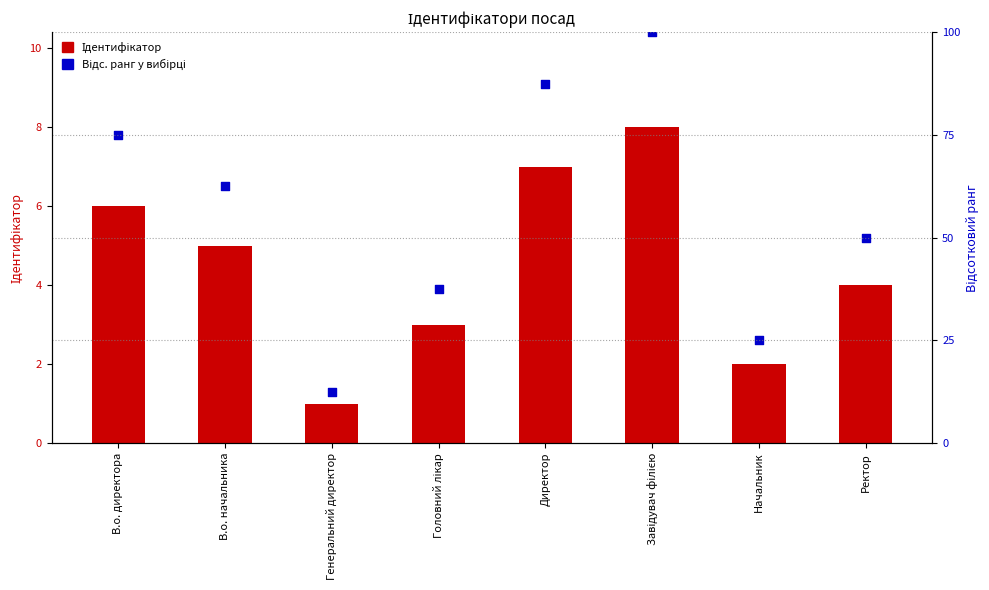

What are all the series names shown in the legend?

Ідентифікатор, Відс. ранг